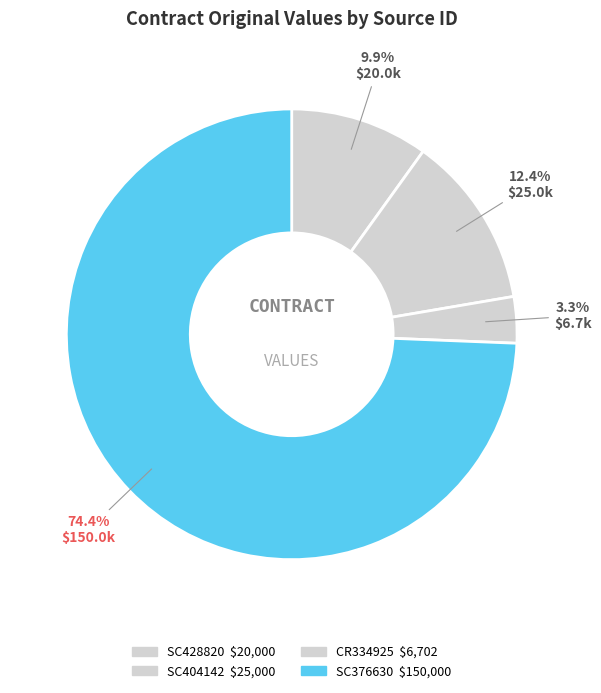

What portion of the pie excludes SC376630?

25.6%